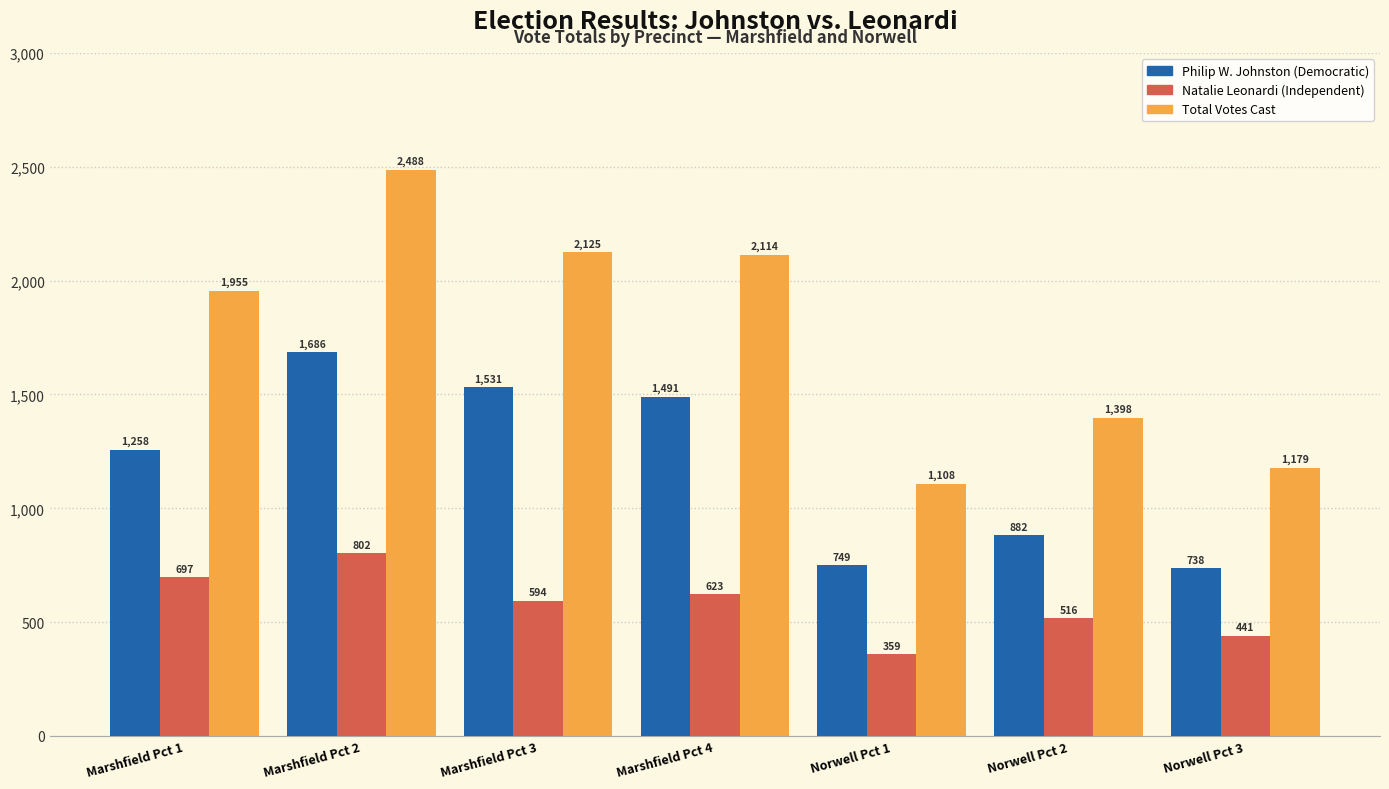

What is the label of the 4th bar from the right?

Marshfield Pct 4